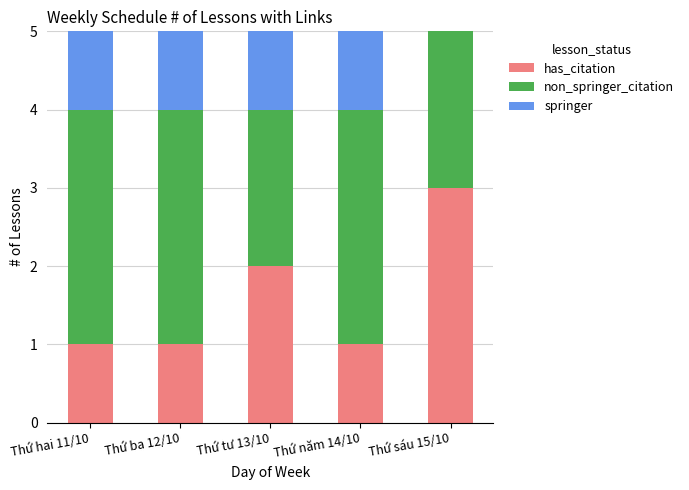

What is the total value across all series at Thứ ba 12/10?

5